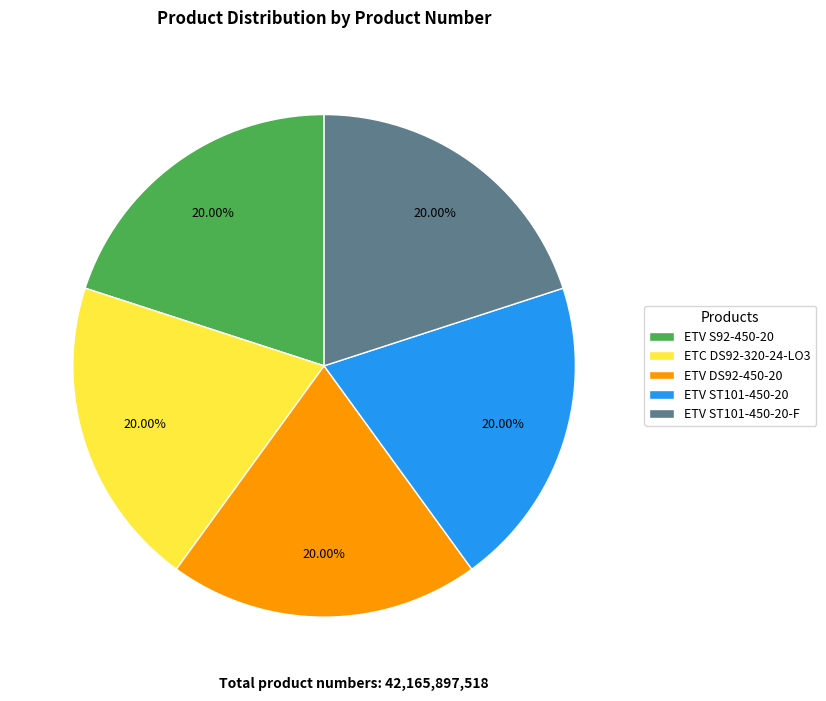

Is there a majority slice in this chart?

No